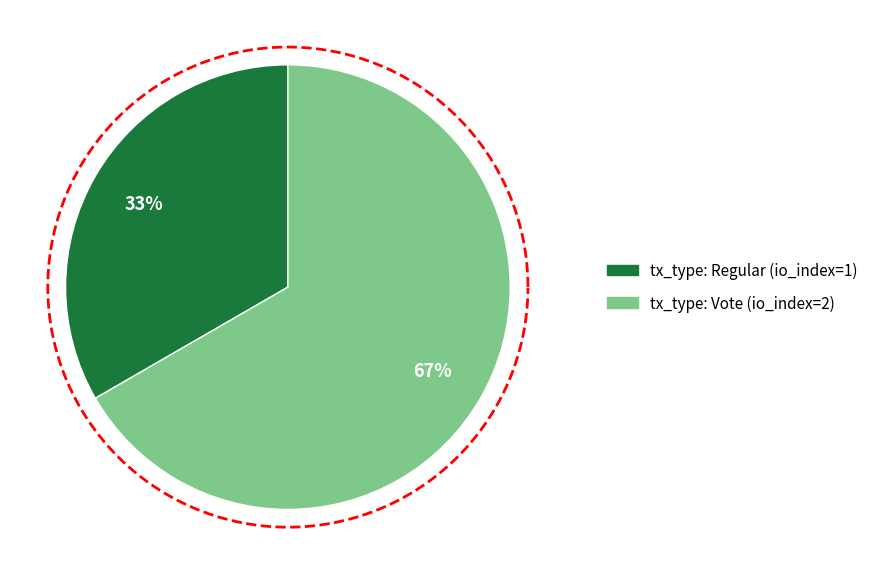

What is the ratio of the value at tx_type: Vote (io_index=2) to the value at tx_type: Regular (io_index=1)?

2.0